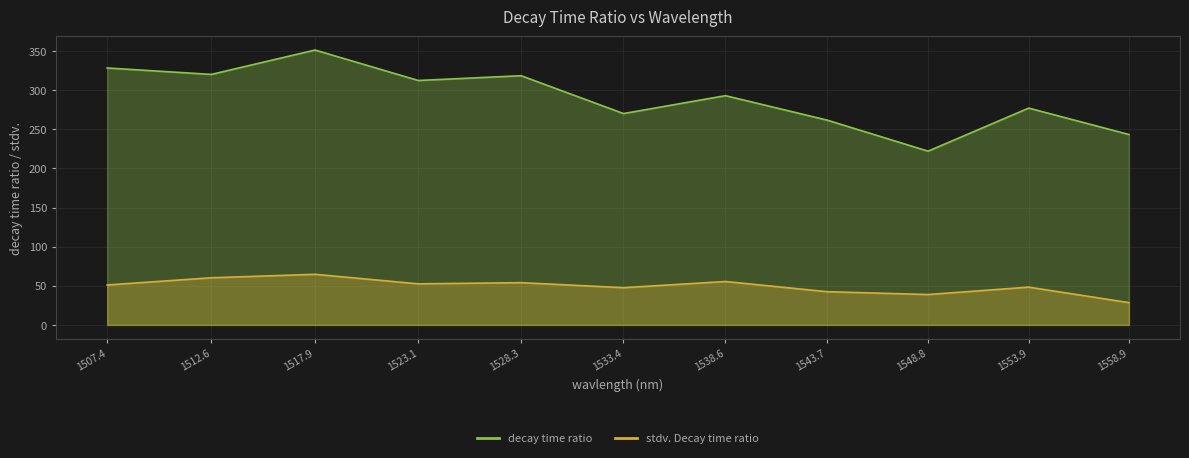

True or false: decay time ratio has a value of 87.1 at 1533.4.

False